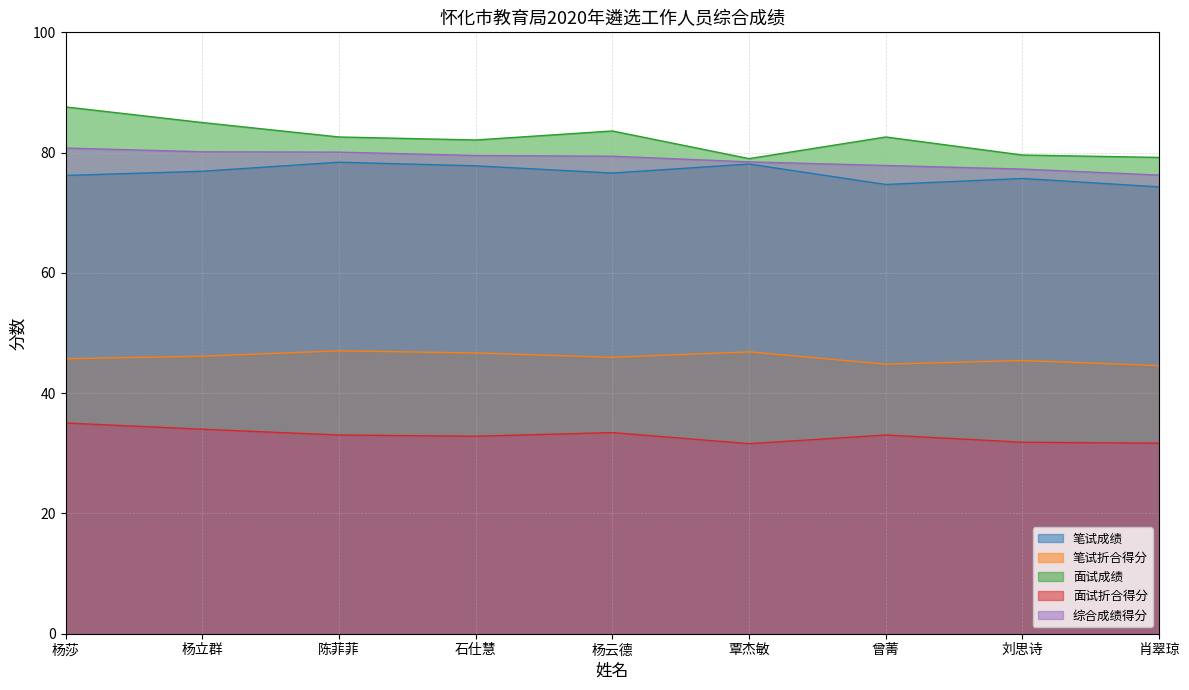

What is the highest value of the 笔试折合得分 series?

47.0